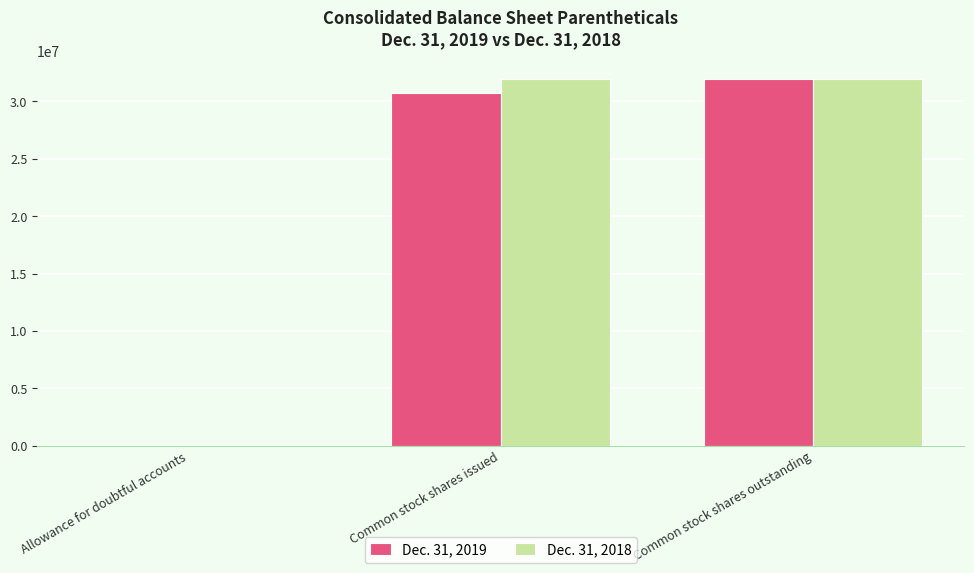

How many groups of bars are there?

3